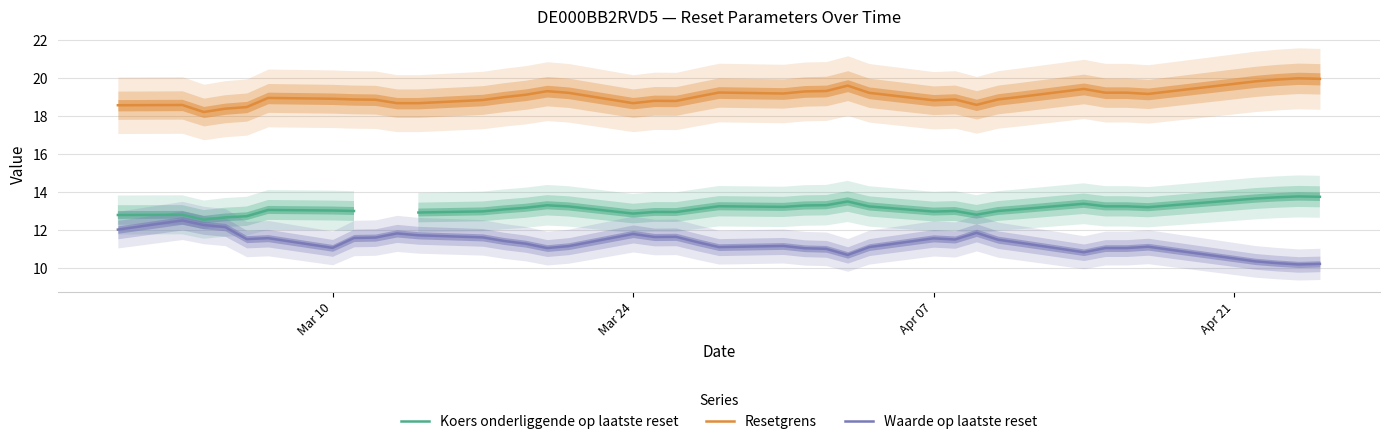

True or false: Resetgrens has a value of 8.4 at Apr 07.

False